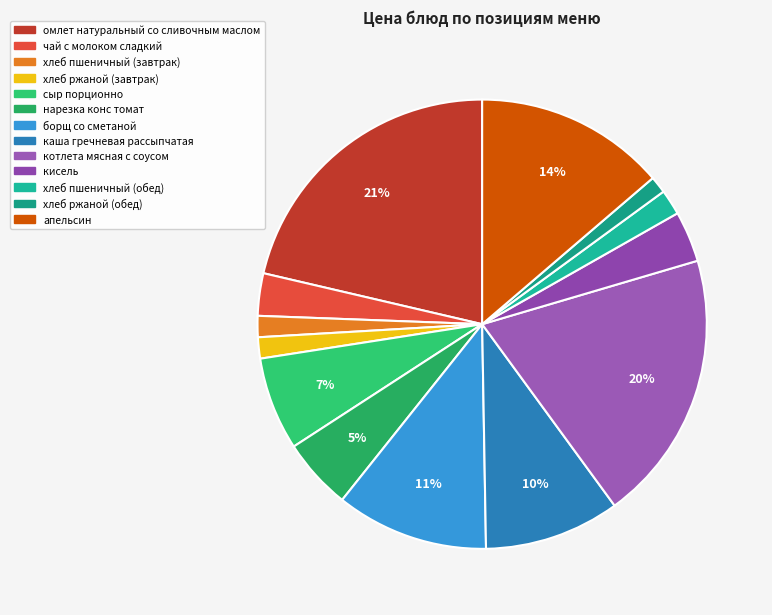

Combined, do котлета мясная с соусом and сыр порционно account for over 50%?

No